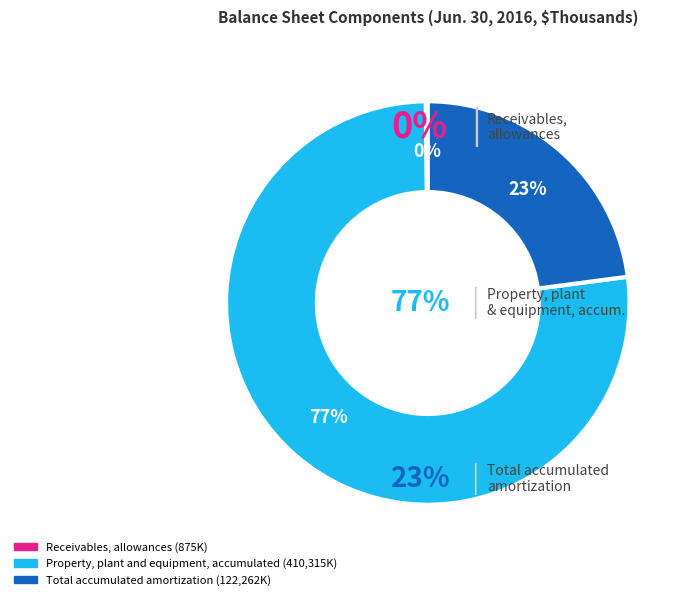

What is the majority slice?

Property, plant and equipment, accumulated